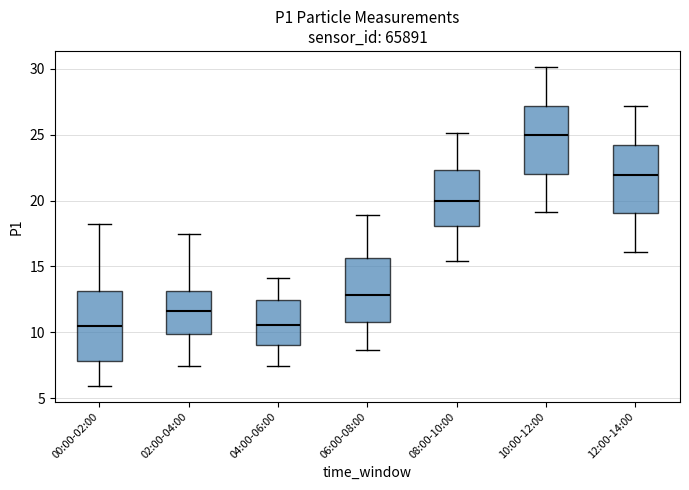

Reading left to right, read every box against the y-axis: the position of its median line, the range the box covers, and the ends of its whiskers. The values are not printed on the chart, so give them approximately, as read against the axis.

00:00-02:00: median 10.5, box 8.0 to 13.0, whiskers 6.0 to 18.5
02:00-04:00: median 11.5, box 10.0 to 13.0, whiskers 7.5 to 17.5
04:00-06:00: median 10.5, box 9.0 to 12.5, whiskers 7.5 to 14.0
06:00-08:00: median 13.0, box 11.0 to 15.5, whiskers 8.5 to 19.0
08:00-10:00: median 20.0, box 18.0 to 22.5, whiskers 15.5 to 25.0
10:00-12:00: median 25.0, box 22.0 to 27.0, whiskers 19.0 to 30.0
12:00-14:00: median 22.0, box 19.0 to 24.0, whiskers 16.0 to 27.0